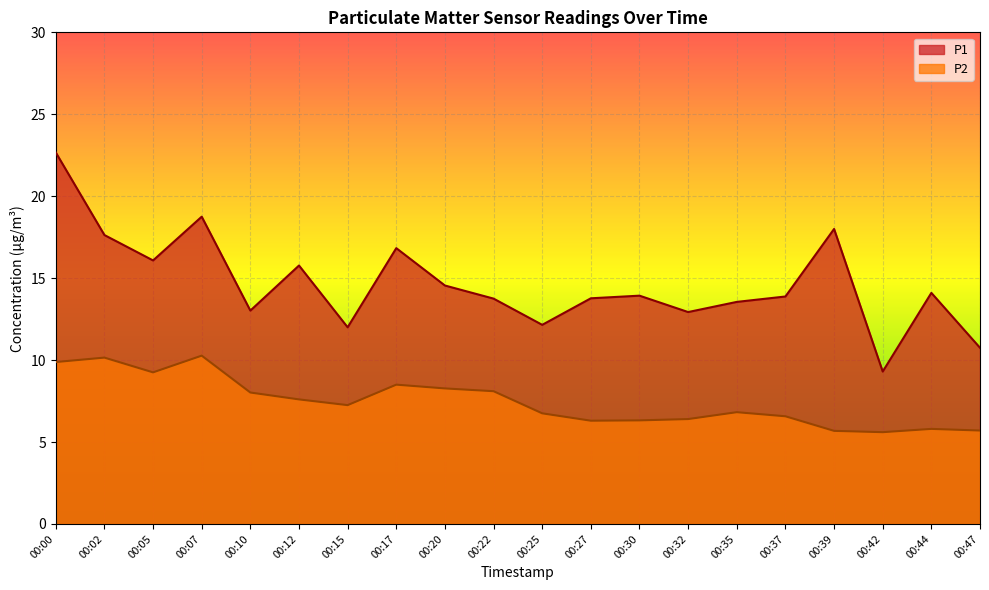

True or false: P2 and P1 intersect in this chart.

False